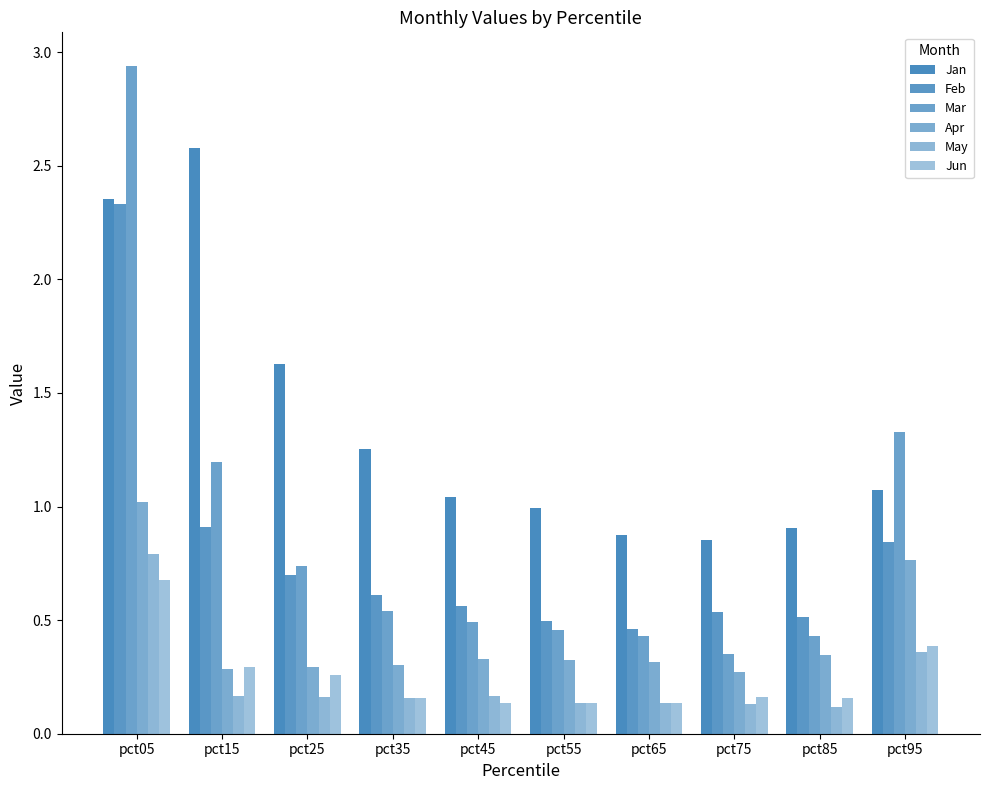

What is the lowest value of the Jun series?

0.1